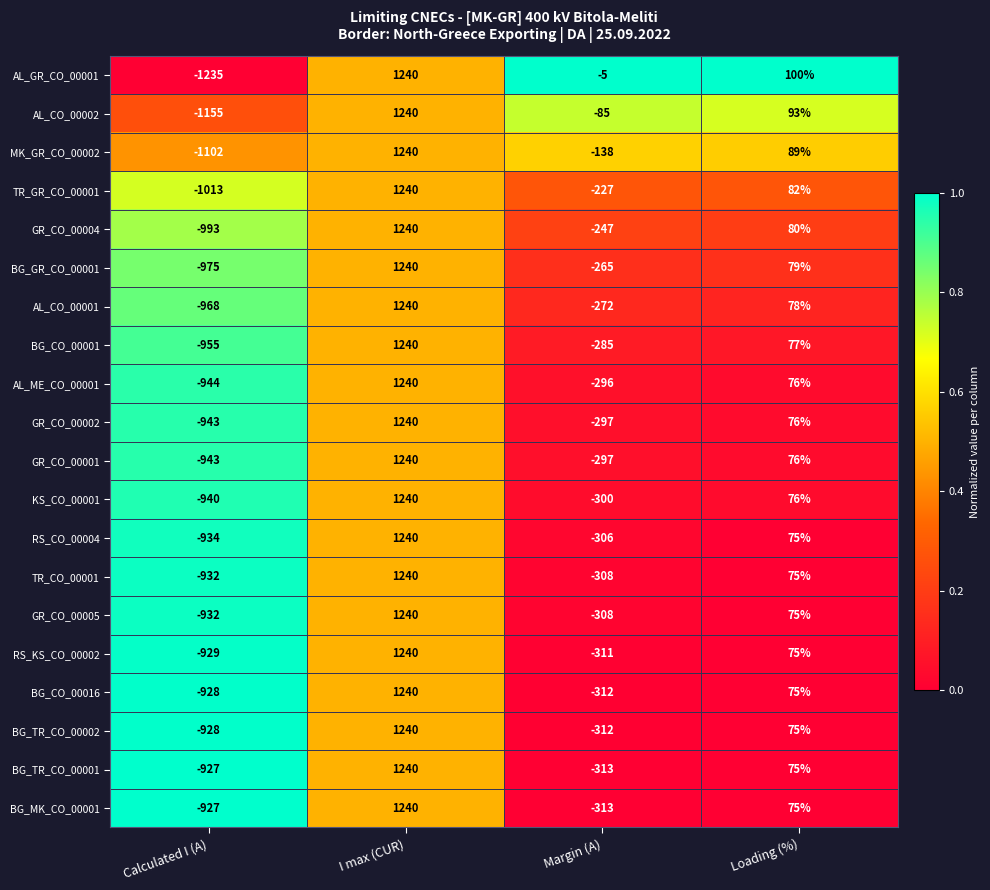

How many data points does each series have?

4